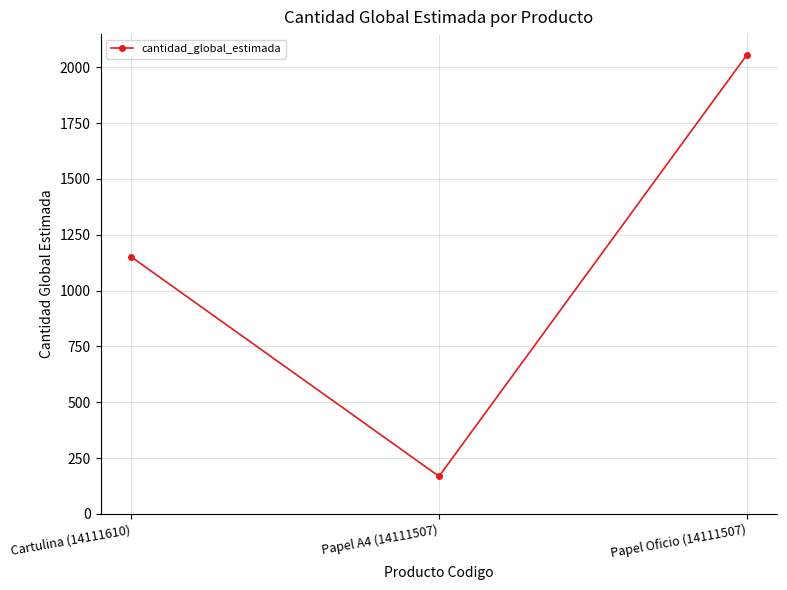

At which category does the chart reach its peak across all series?

Papel Oficio (14111507)